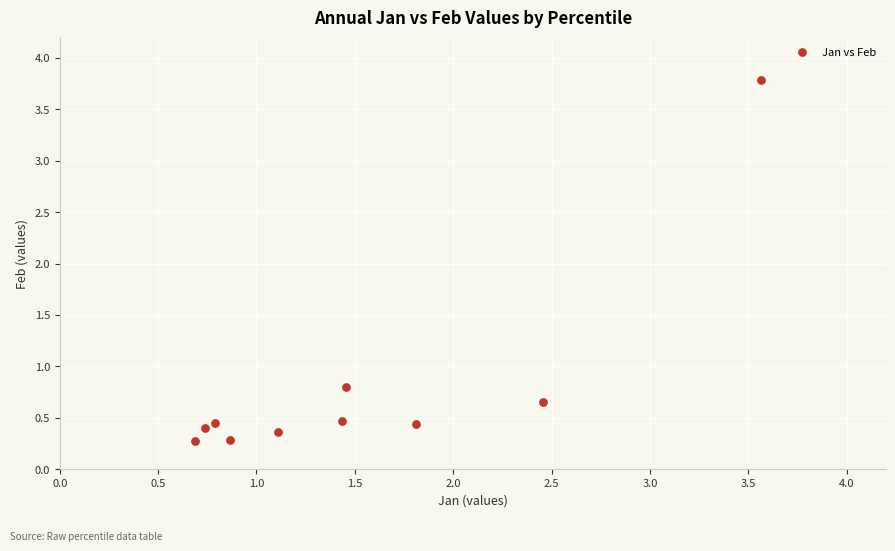

What is the range of Y values (max minus min)?

3.5